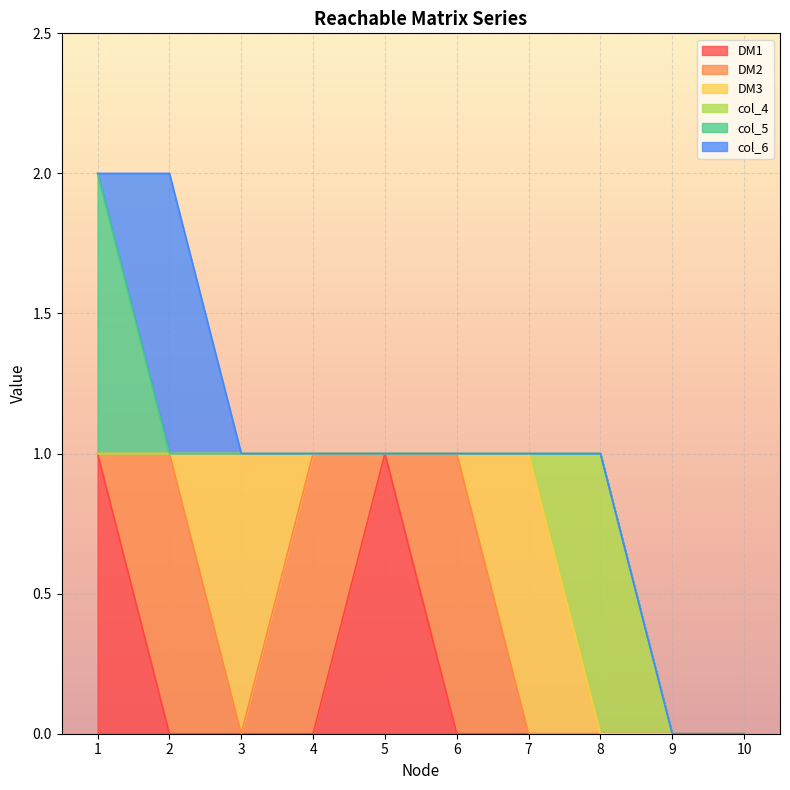

Where is DM3 nearest to the value 0?

1